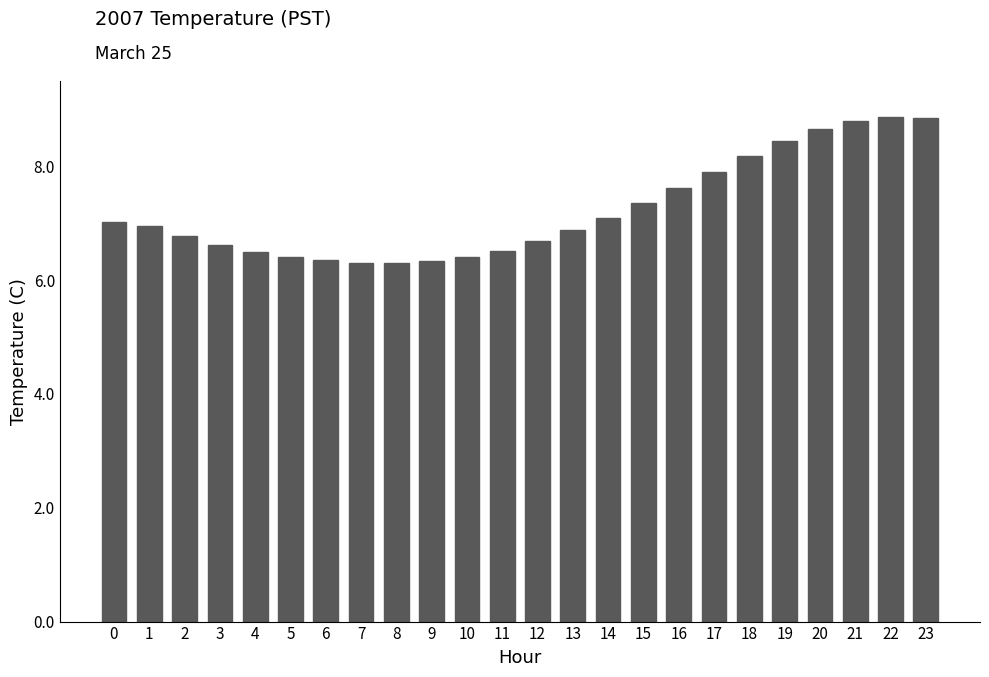

How many distinct data groups are displayed?

1